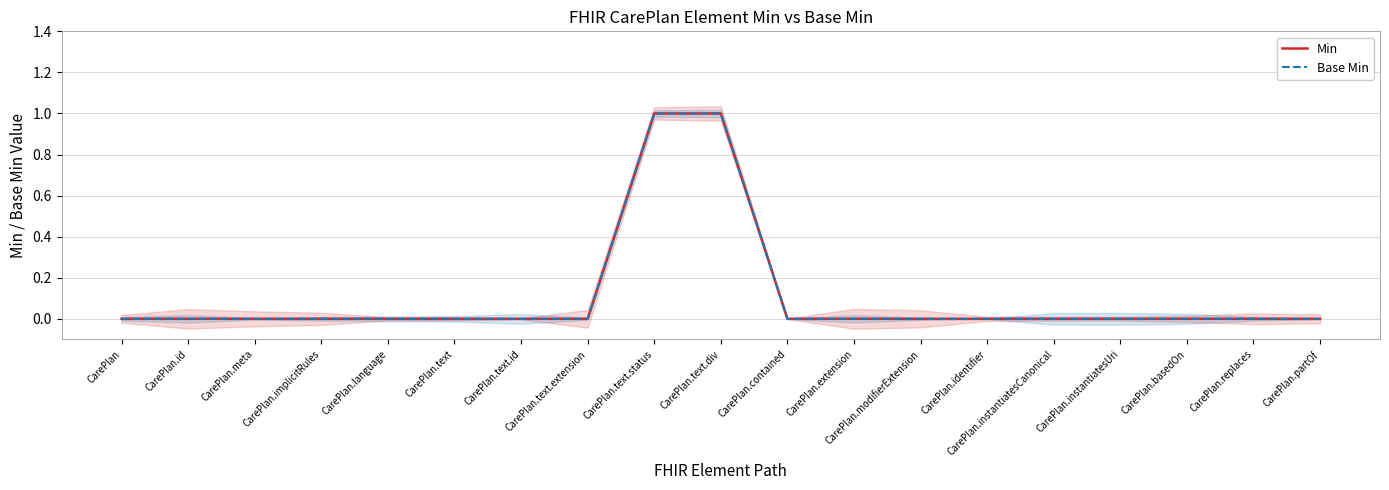

List the series in order of their peak value, lowest first.

Min, Base Min